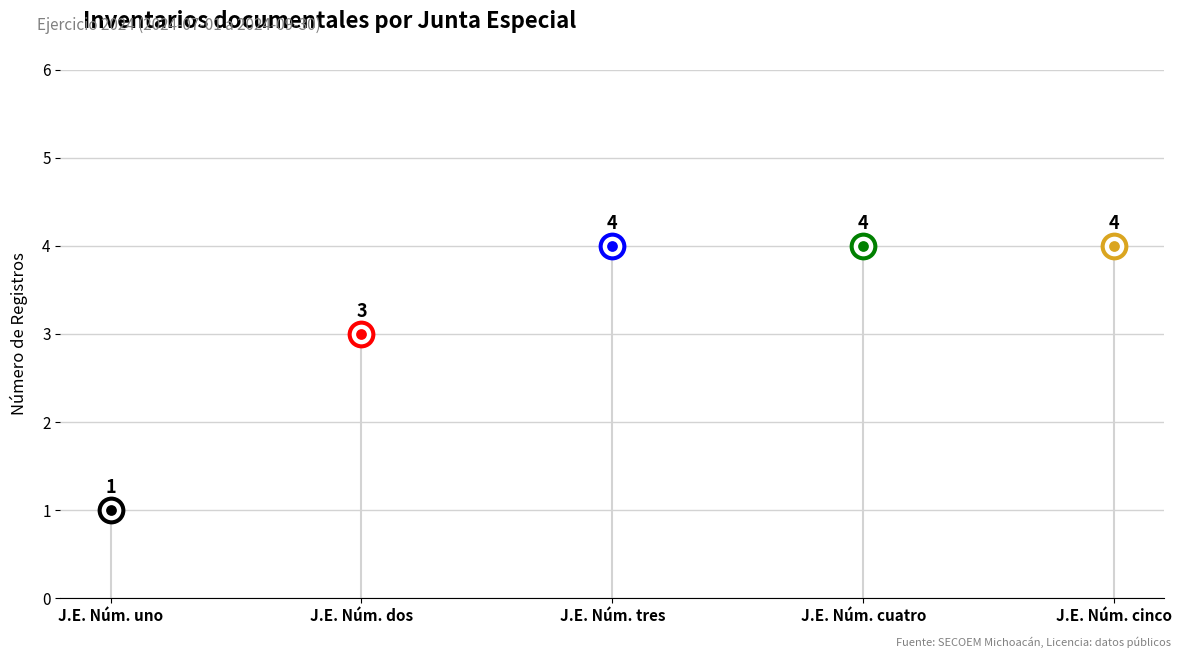

Between Junta Especial Número uno and Junta Especial Número cinco, which is larger?

Junta Especial Número cinco